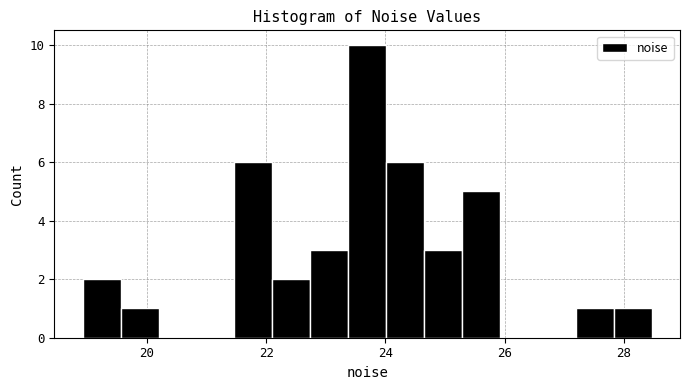

Read against the x-axis, roughly where is the centre of the tallest bar?

23.6